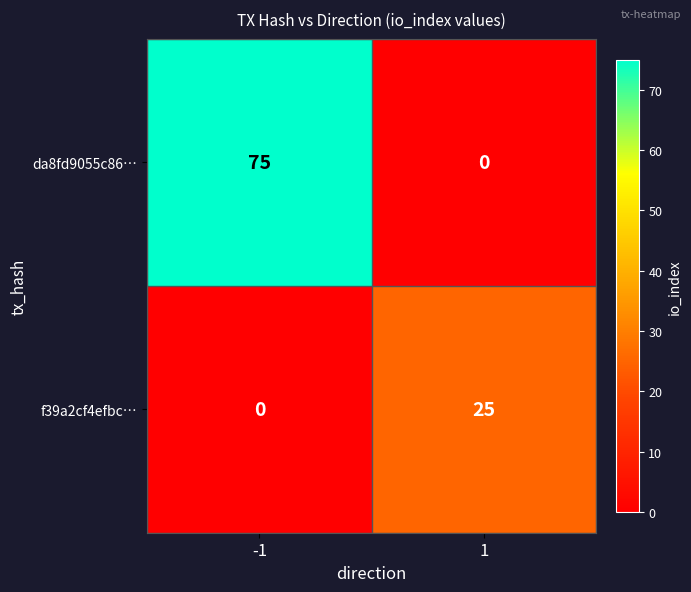

Reading left to right, transcribe all the data shown in this chart.

da8fd9055c86…: -1=75	1=0
f39a2cf4efbc…: -1=0	1=25